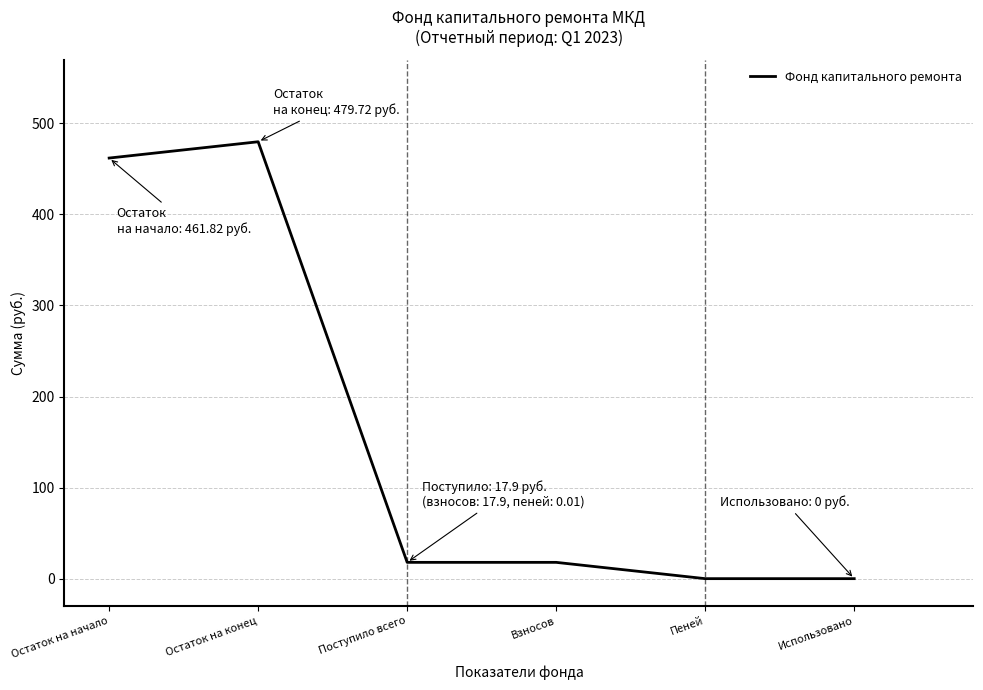

True or false: the data shows 17.9 at Взносов.

True